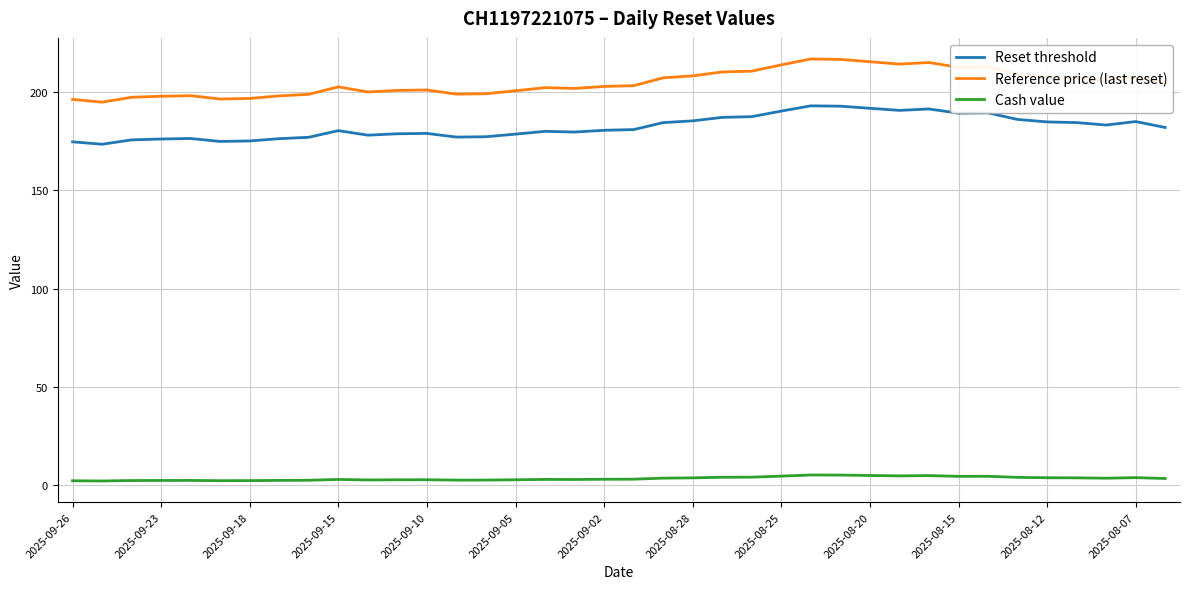

True or false: Reset threshold and Cash value intersect in this chart.

False